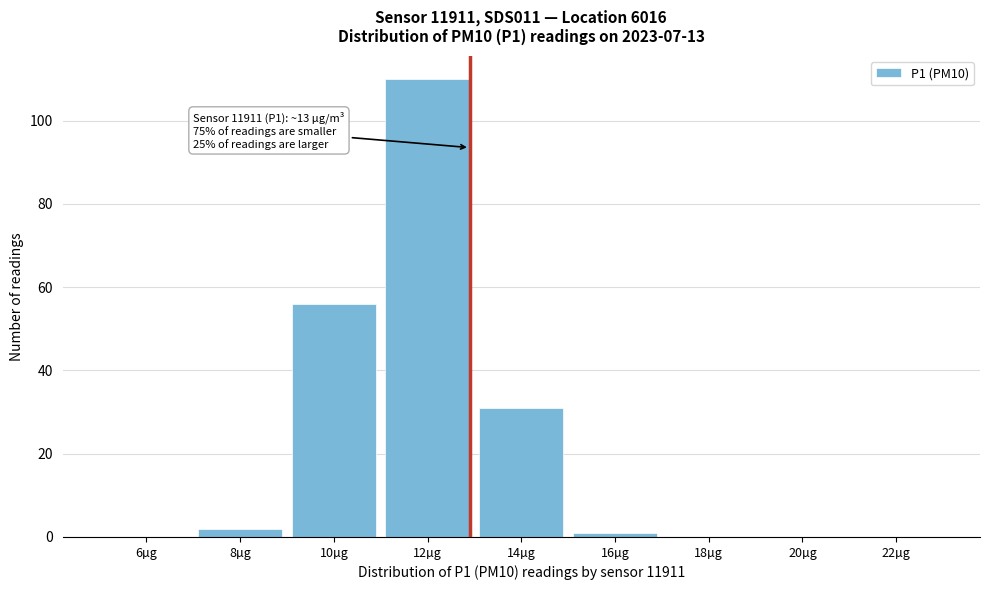

Reading right to left, what are all the values shown in this chart?

22µg=0	20µg=0	18µg=0	16µg=1	14µg=31	12µg=110	10µg=56	8µg=2	6µg=0